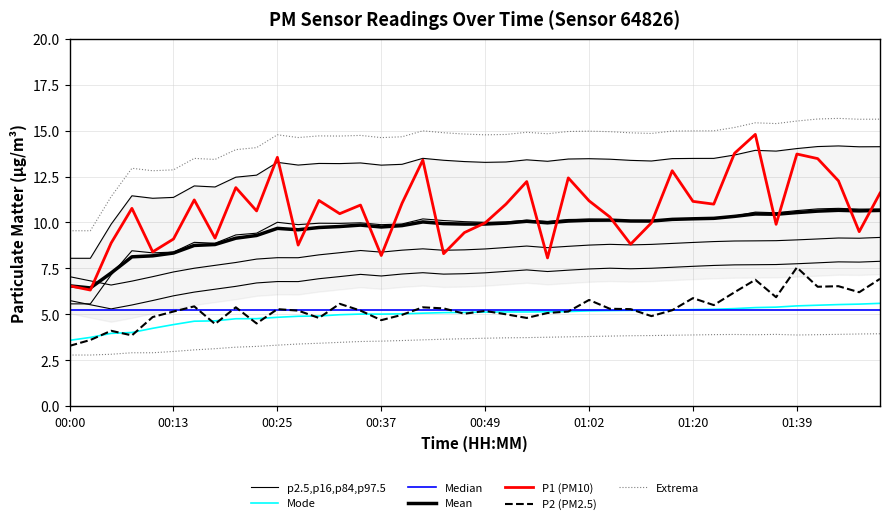

True or false: P2 has more than 2 interior local peaks.

True